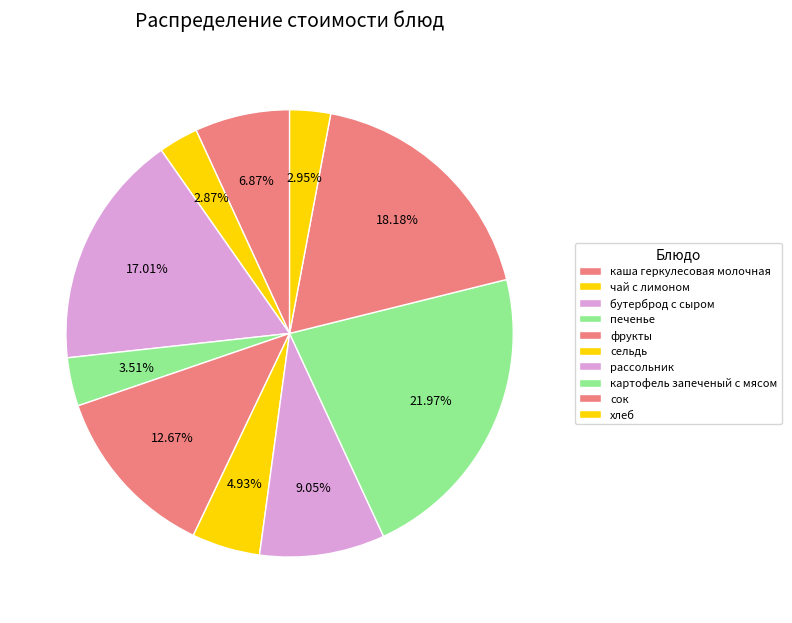

Count the number of slices in the pie.

10